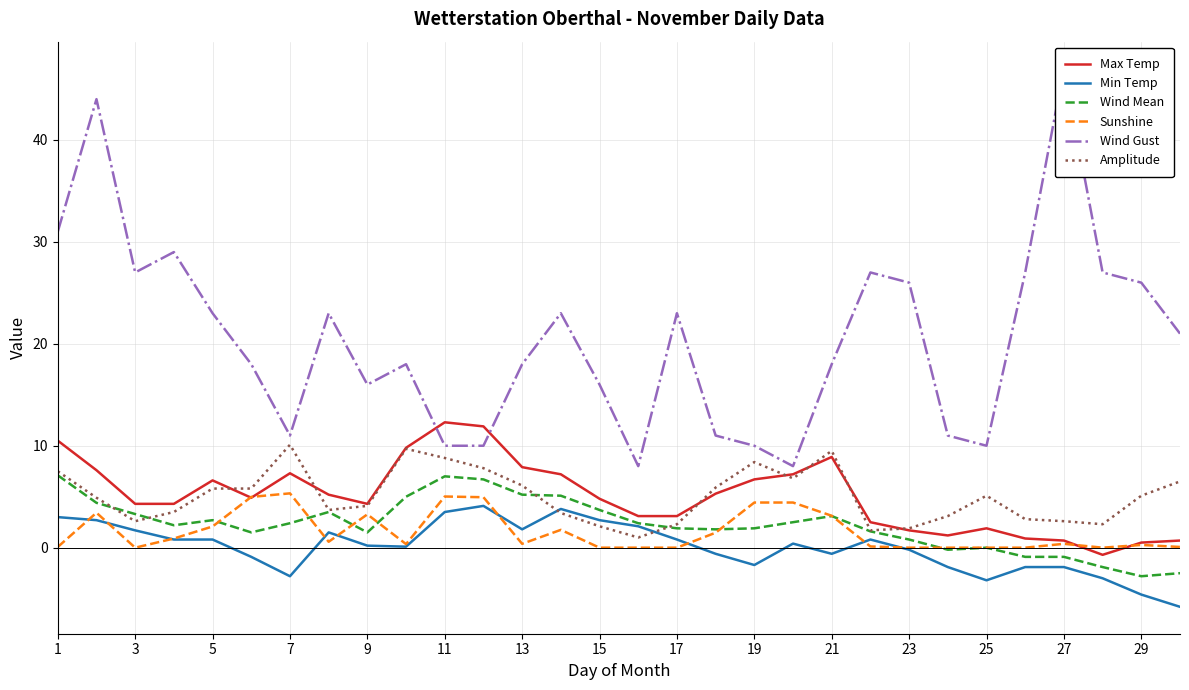

What is the maximum value for Amplitude?

10.1